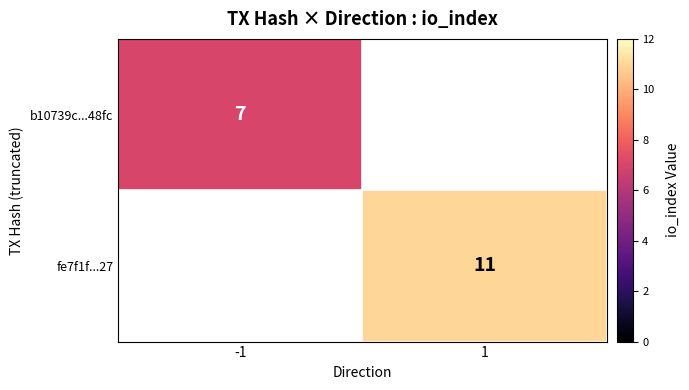

Which has a higher value, -1 or 1?

1